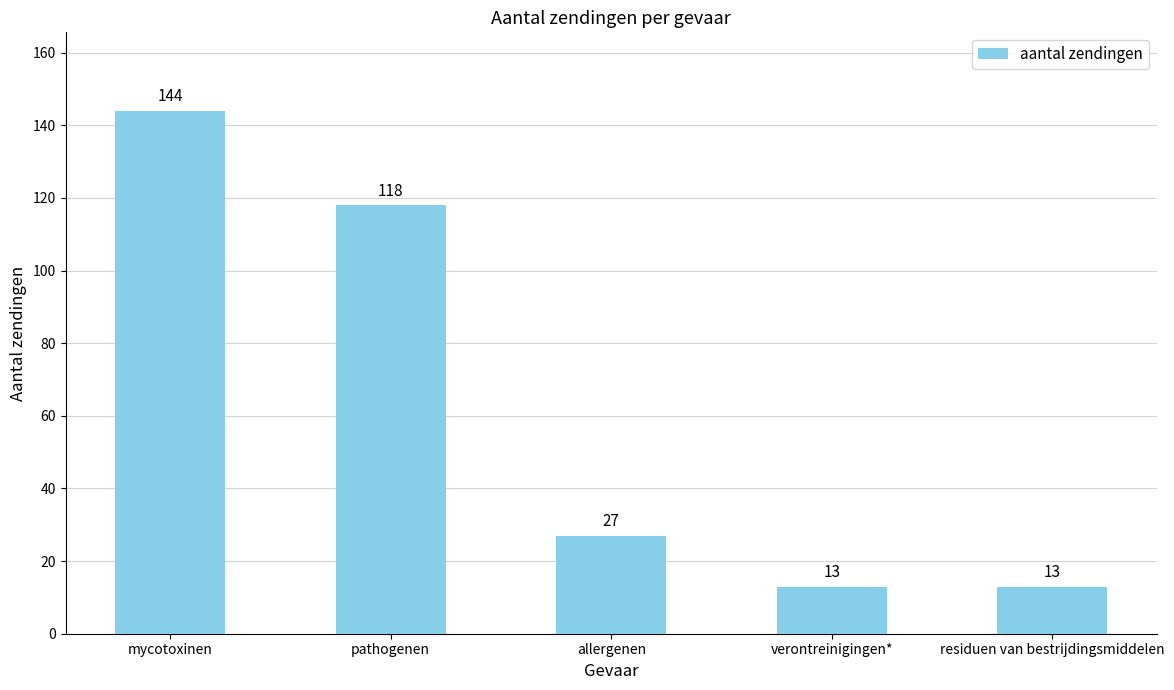

How many data points are less than 27?

2